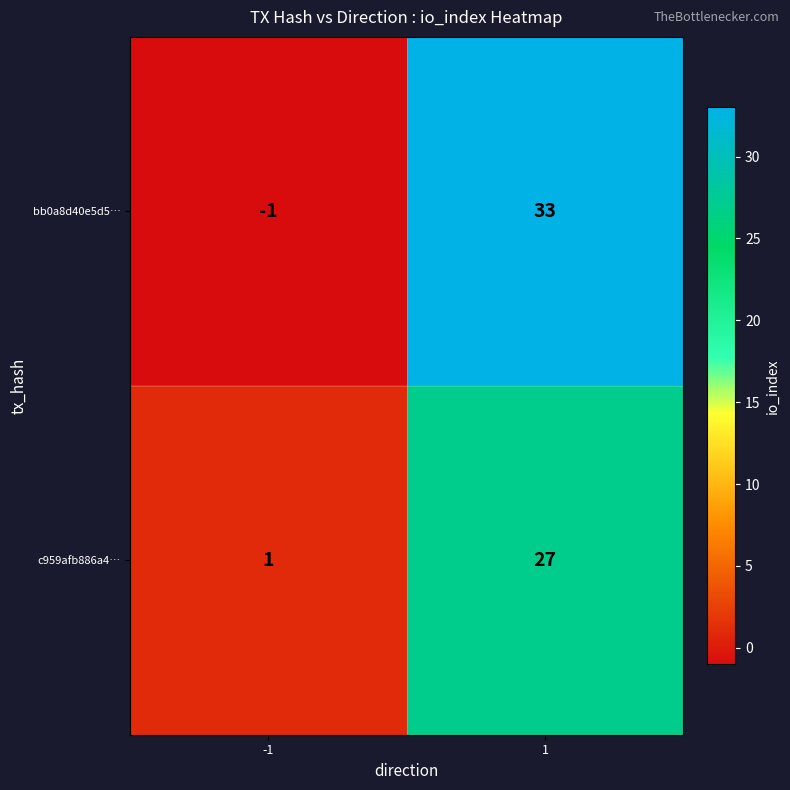

How many data points in bb0a8d40e5d5… are less than 33?

1